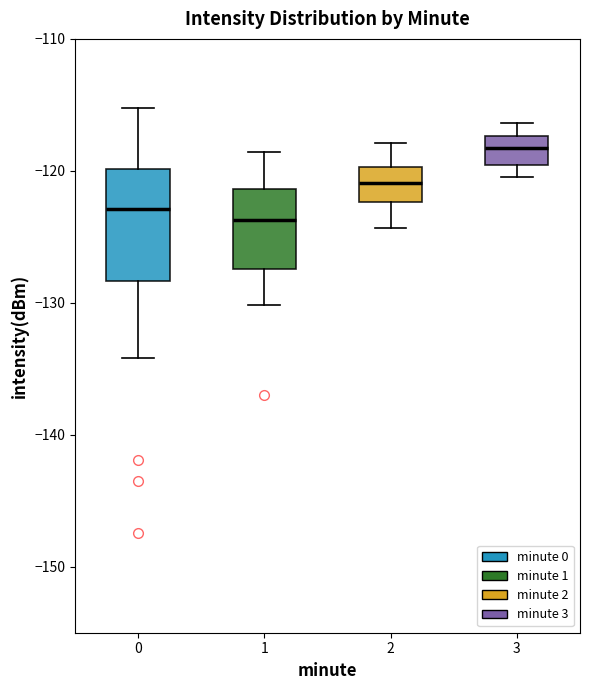

Which box is the tallest, from its lower edge to its upper edge?

0